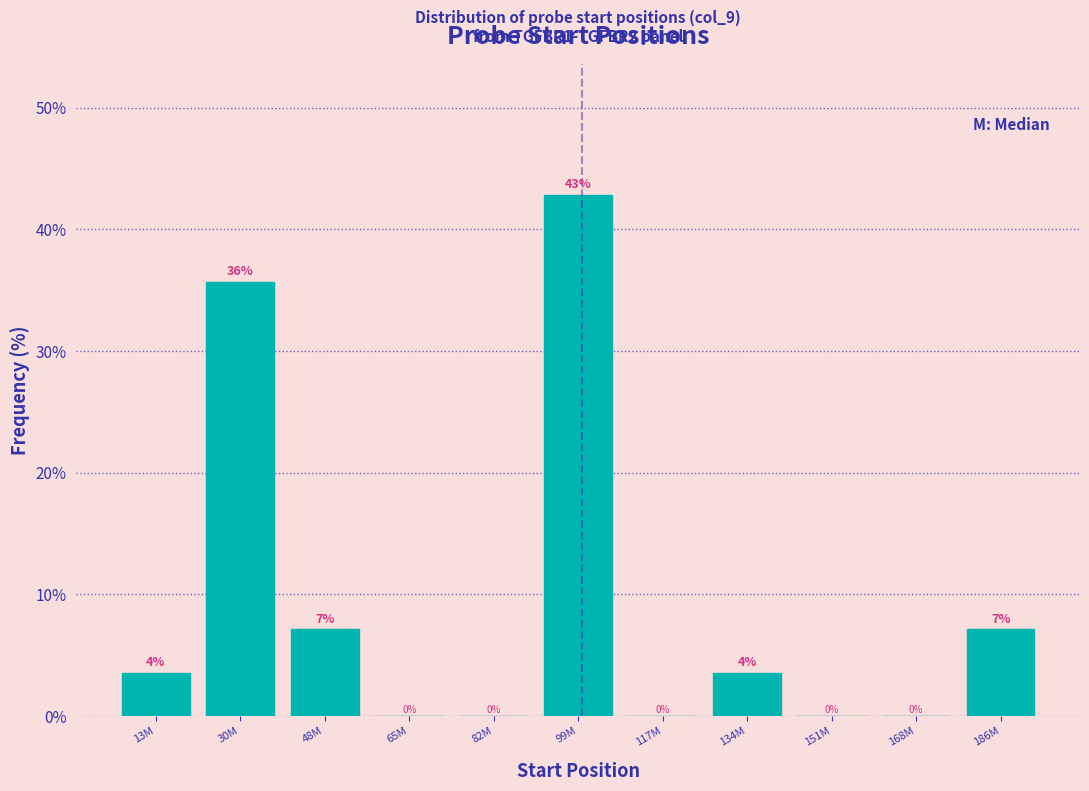

The chart shows a value of 50.4 at 30M. True or false?

False